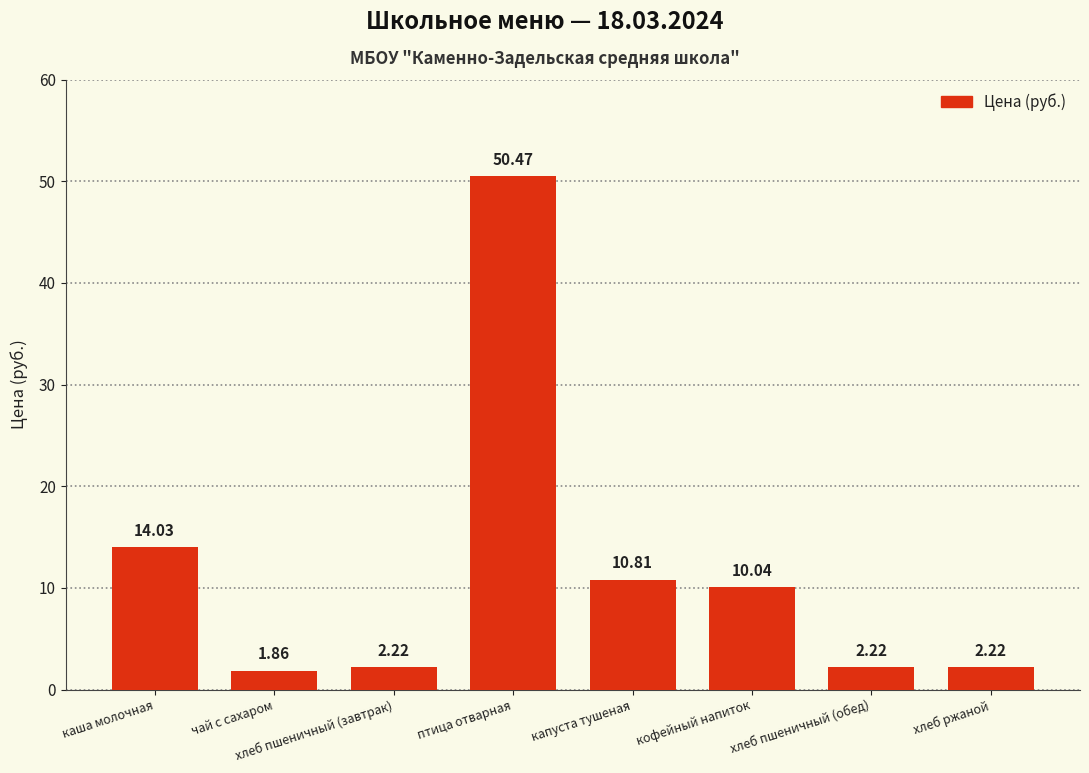

What is the ratio of the value at кофейный напиток to the value at каша молочная?

0.7